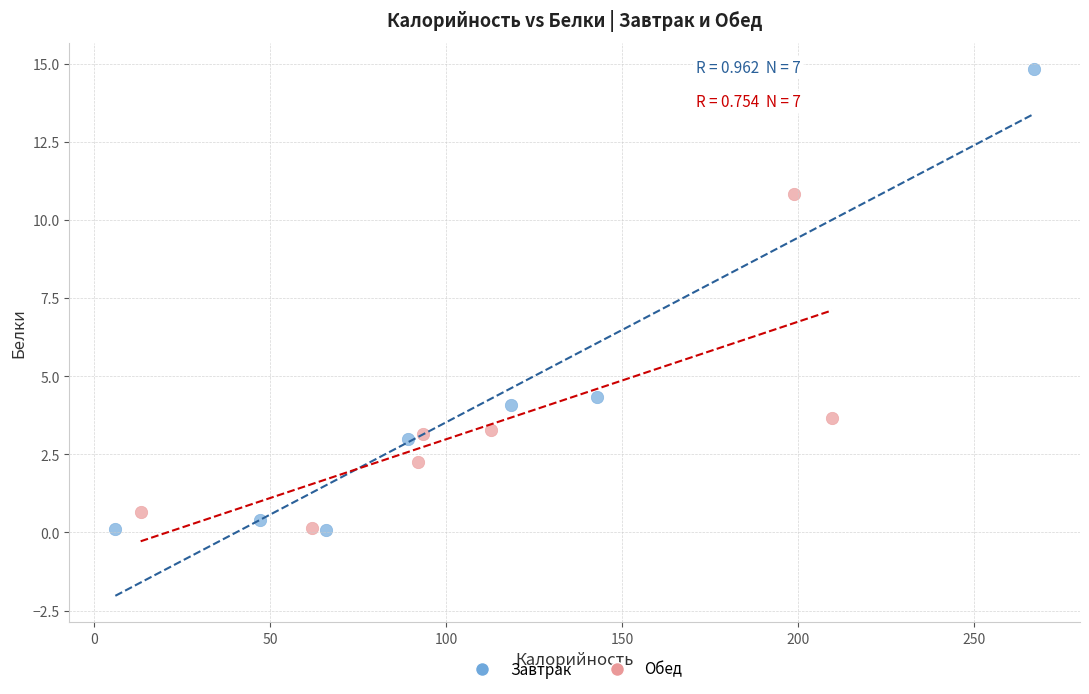

Which series contains the highest Y value?

Завтрак